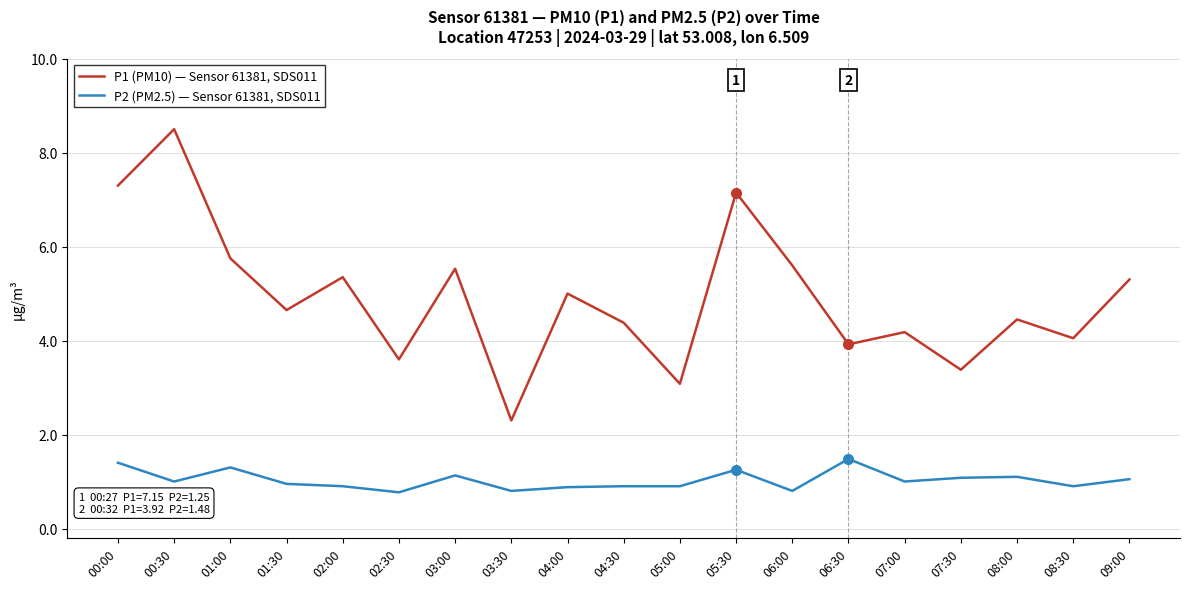

What is the smallest value displayed?

0.8